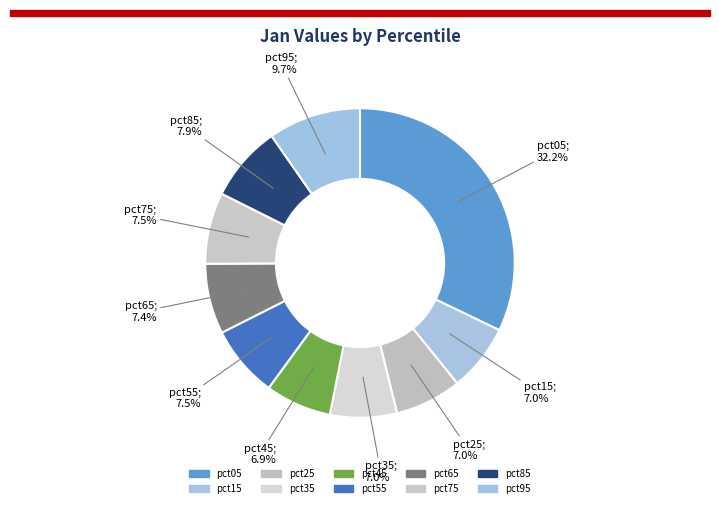

Approximately how many times larger is the value at pct35 compared to pct05?

0.2